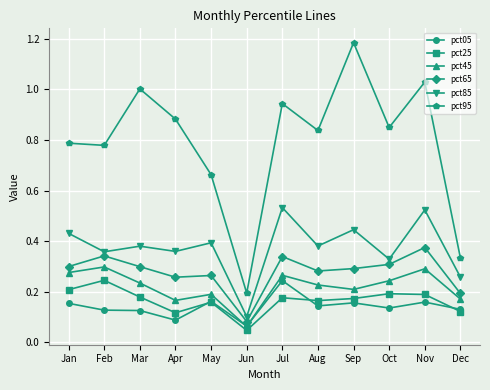

True or false: pct65 has a value of 0.2 at Jan.

False